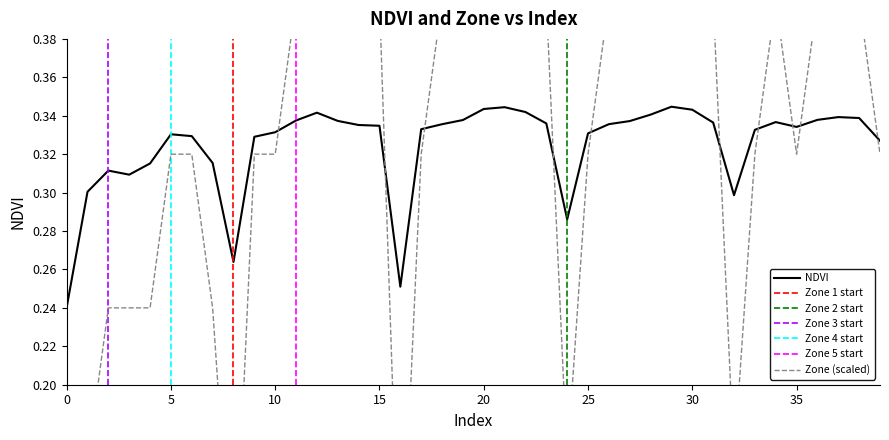

Between 19 and 15, which is larger?

19